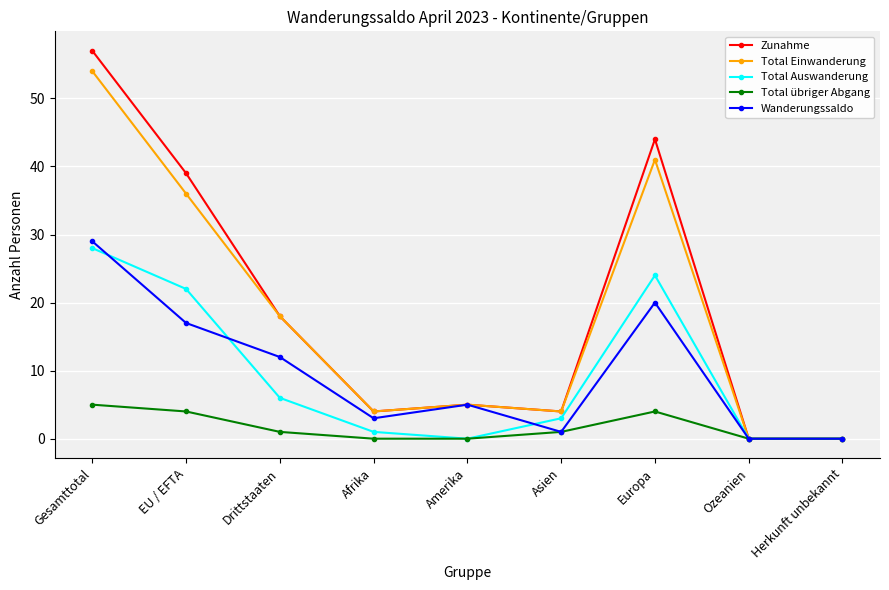

At which category is the sum across all series the highest?

Gesamttotal